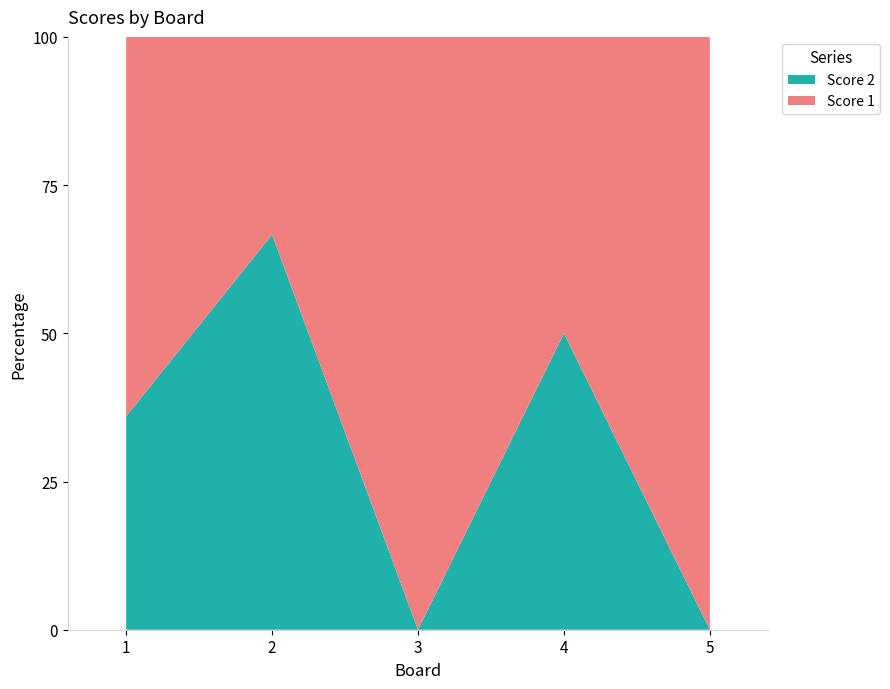

Reading left to right, transcribe all the data shown in this chart.

Score 1: 16	2	18	12	25
Score 2: 9	4	0	12	0